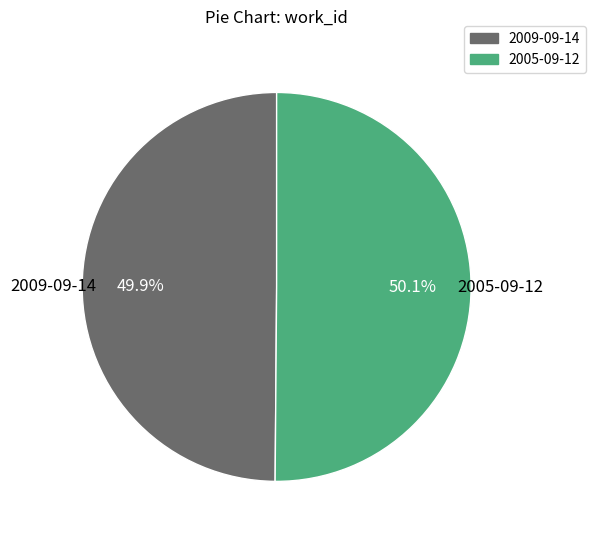

Is the sum of 2009-09-14 and 2005-09-12 greater than half?

Yes